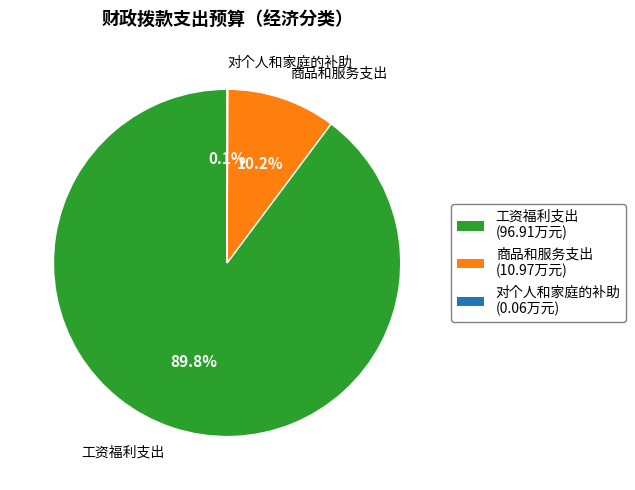

How much of the chart is everything except 商品和服务支出?

89.8%